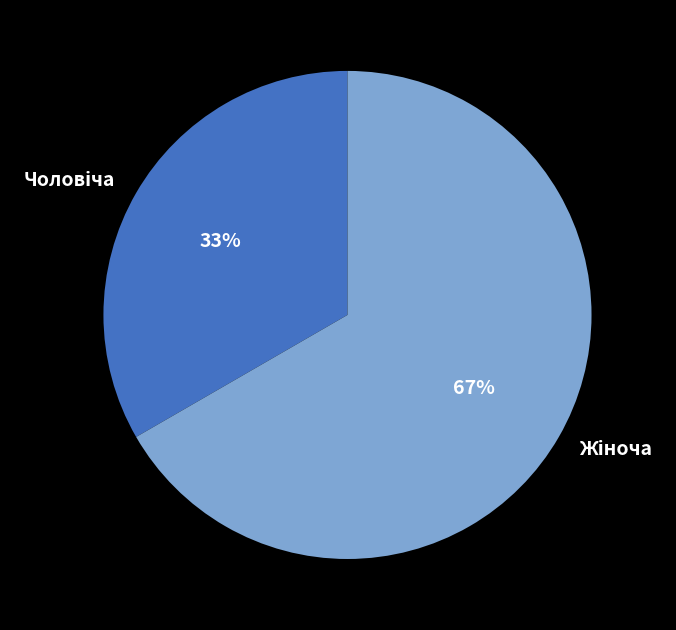

How many slices are in this pie chart?

2